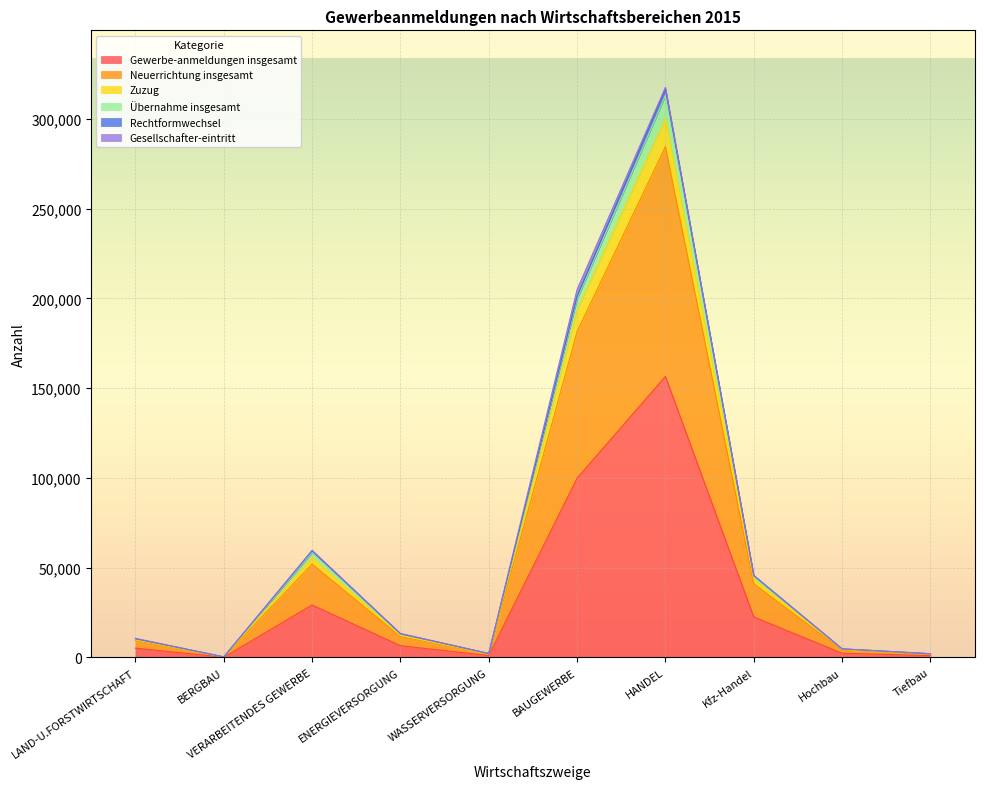

How many interior local valleys does the Übernahme insgesamt series have?

2